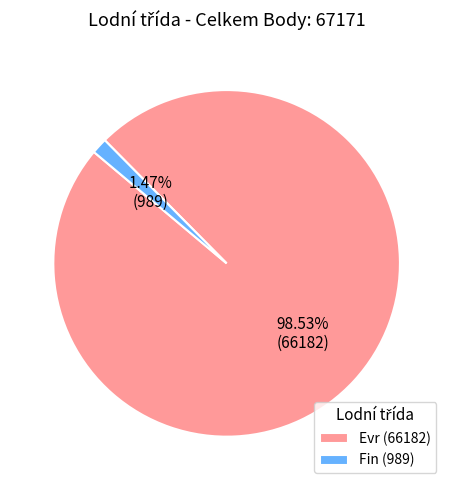

To the nearest percent, what is the average slice percentage?

50%